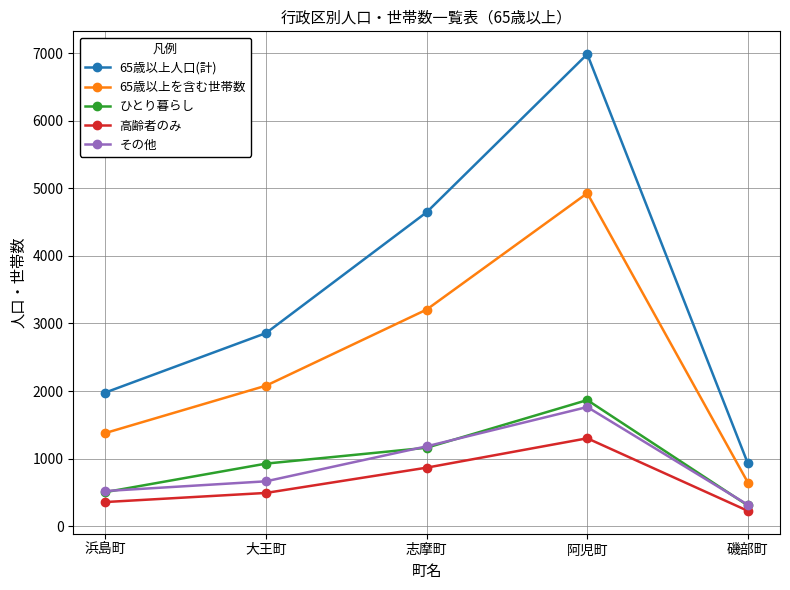

What is the difference between the maximum and minimum values in the 65歳以上を含む世帯数 series?

4284